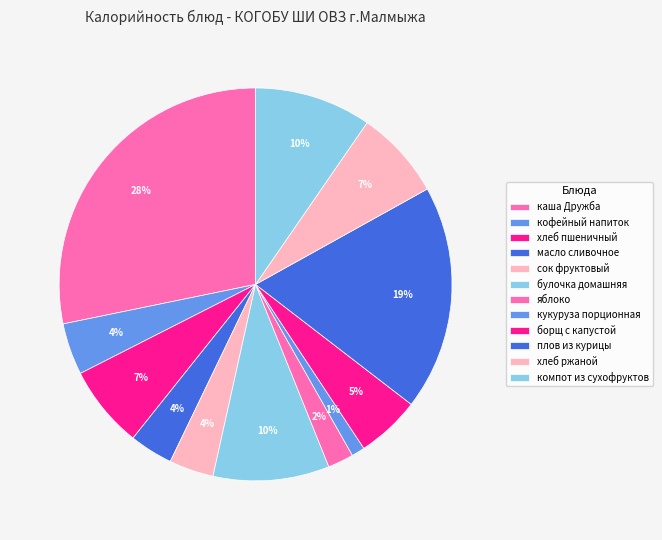

Which category has the smallest portion of the pie?

кукуруза порционная